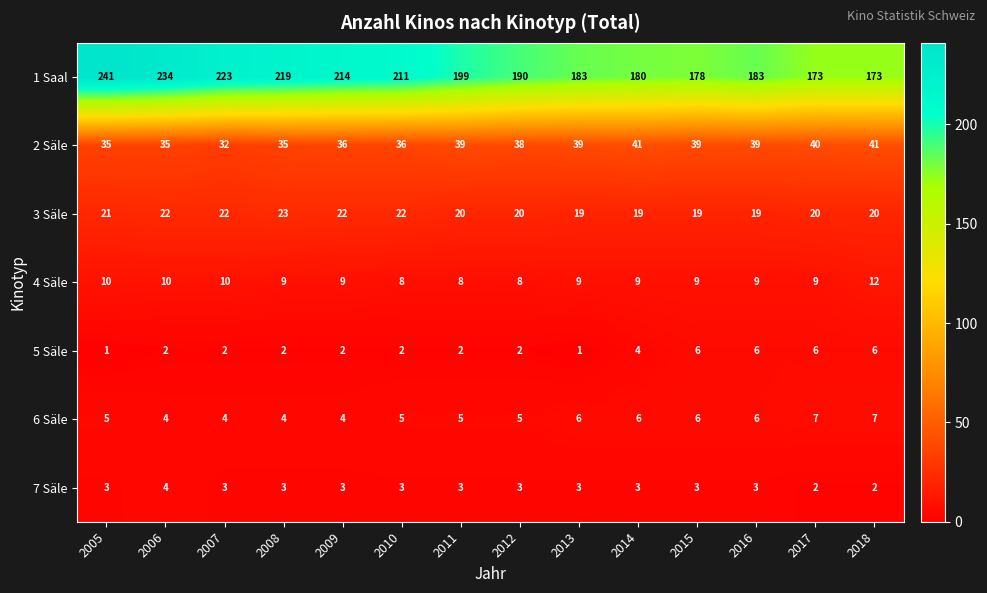

What is the maximum value shown in the chart?

241